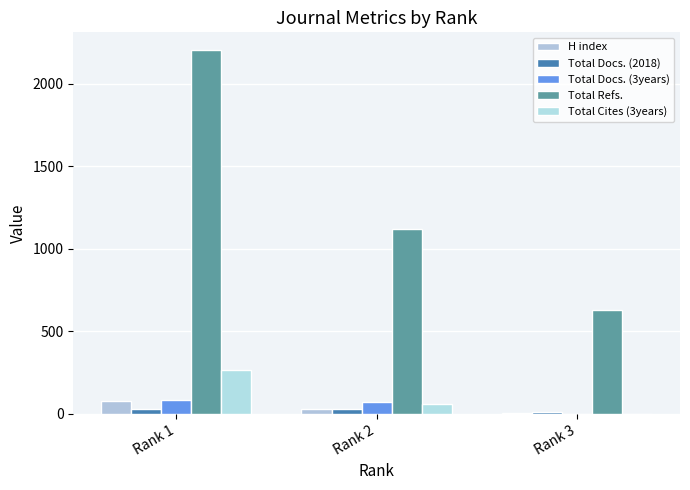

List the series in order of their peak value, lowest first.

Total Docs. (2018), H index, Total Docs. (3years), Total Cites (3years), Total Refs.